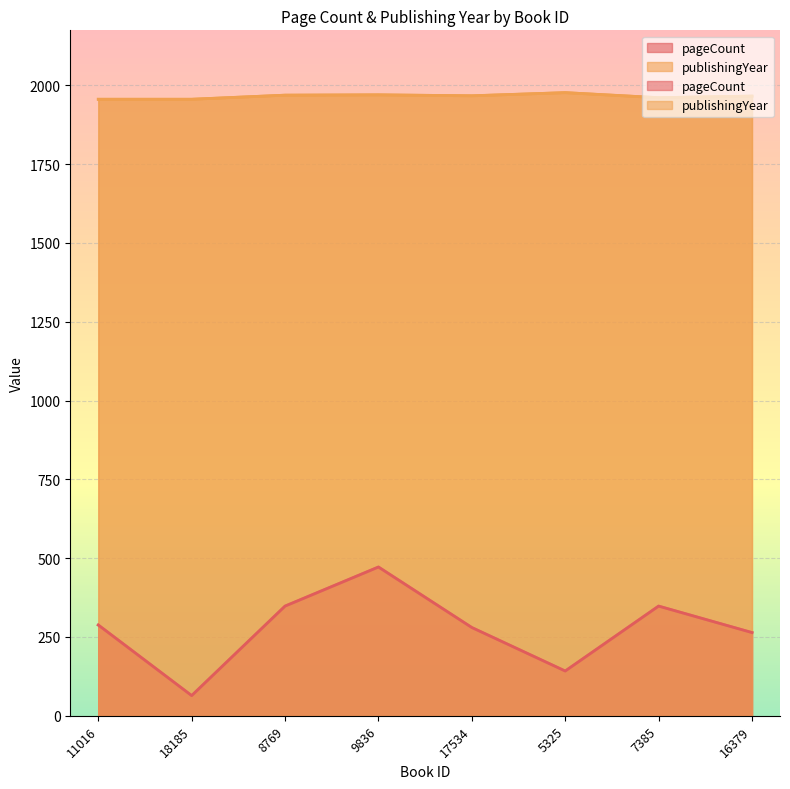

The value of pageCount at 11016 is 105. True or false?

False